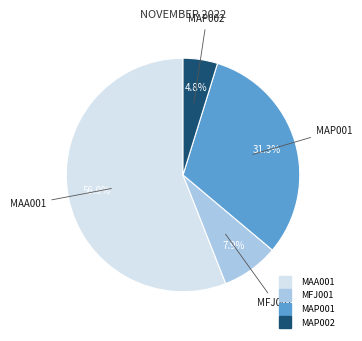

Approximately how many times larger is the value at MAP002 compared to MAA001?

0.1